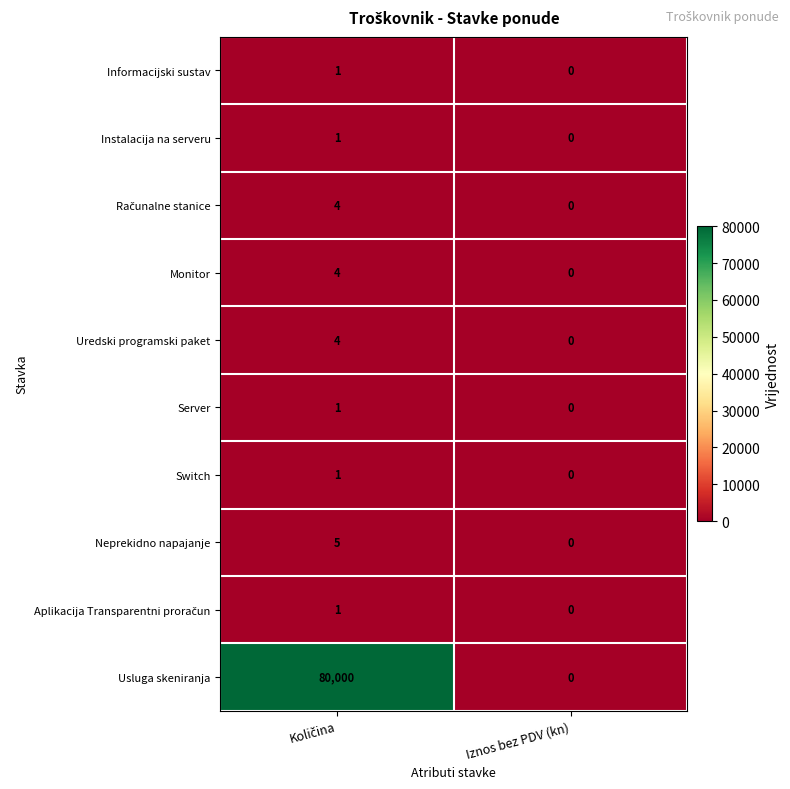

What is the maximum value for Monitor?

4